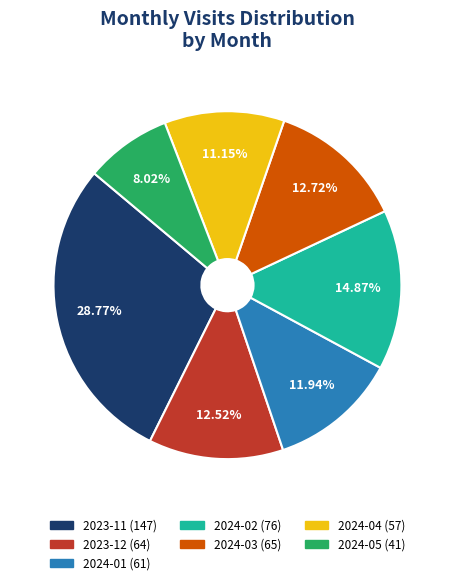

To the nearest percent, what is the average slice percentage?

14%